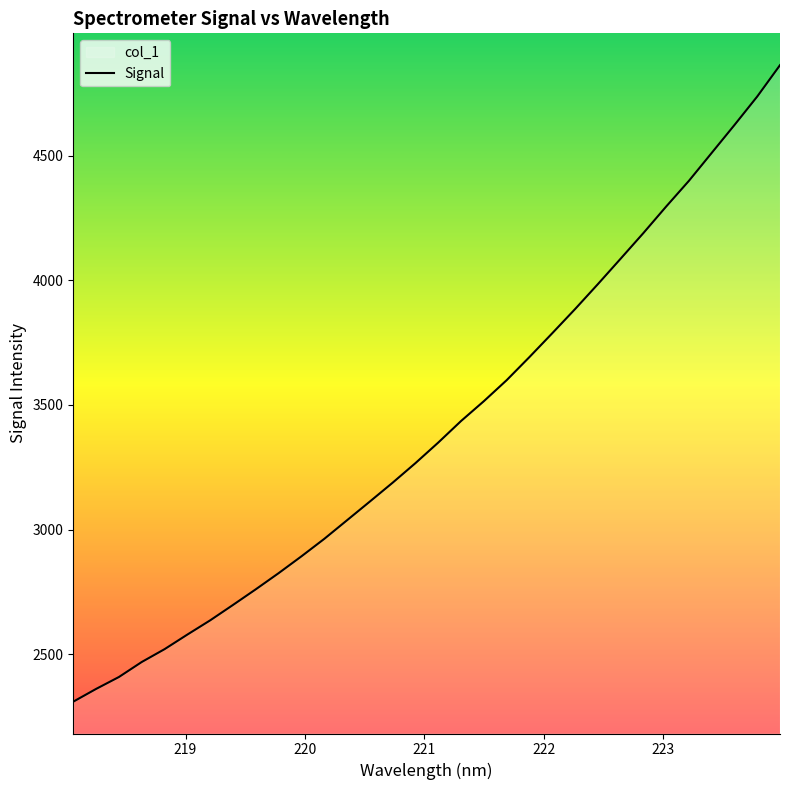

What is the greatest value displayed?

4862.5